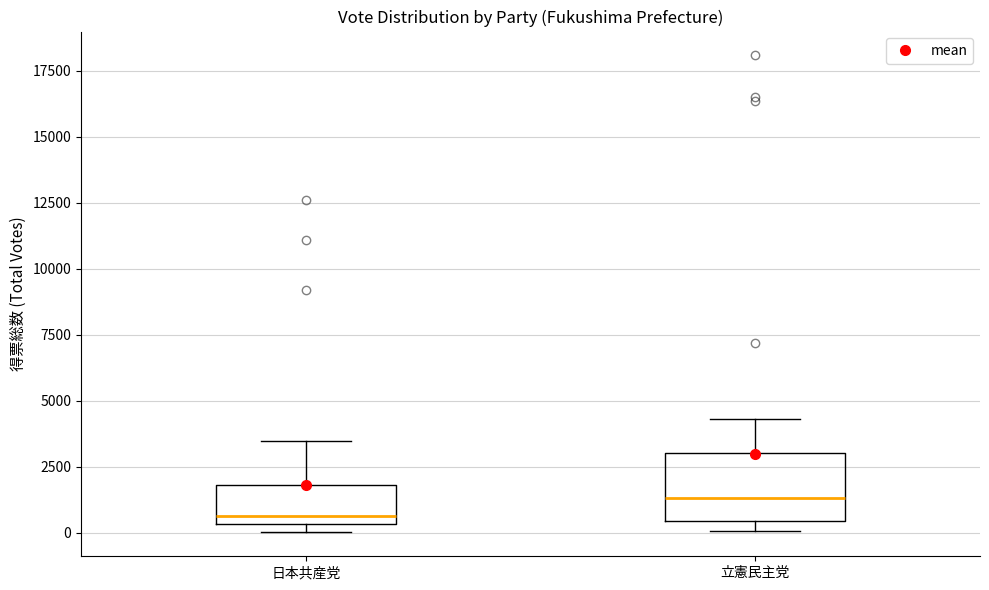

Which box's median line is the lowest?

日本共産党